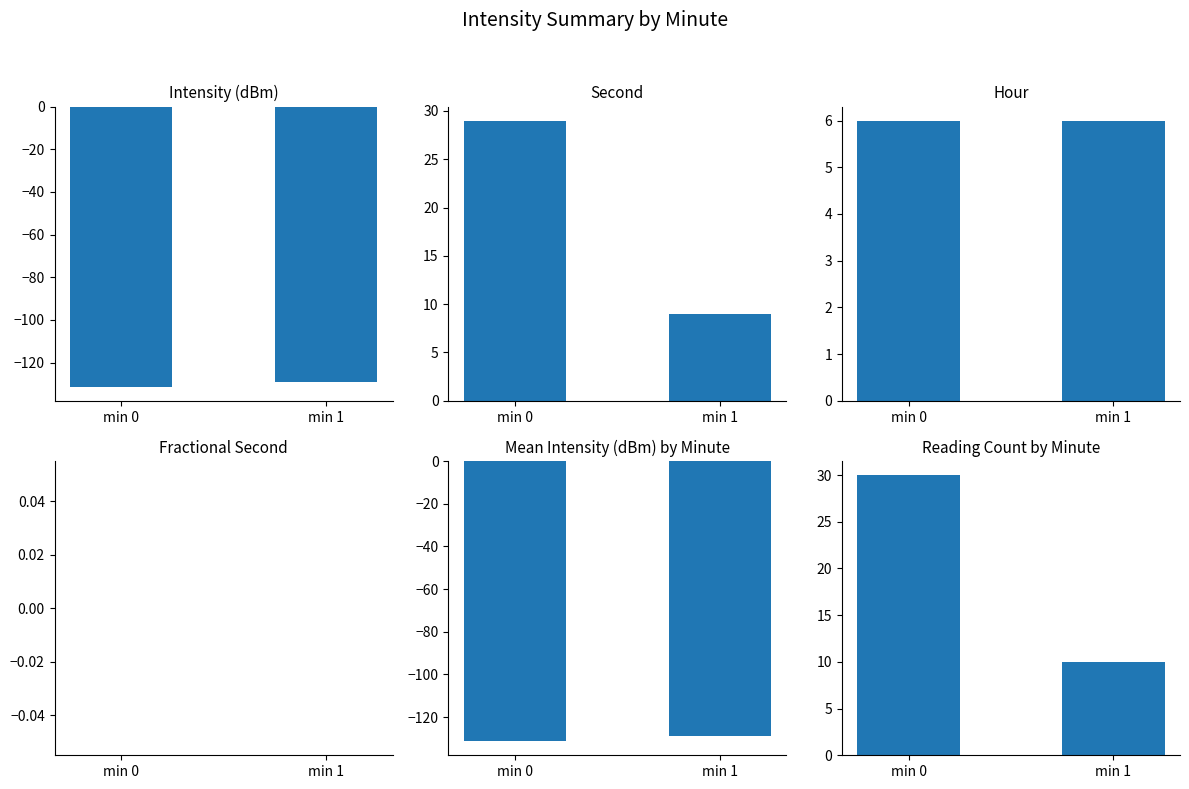

What is the value of the Second bar at the 1st from the left?

29.0